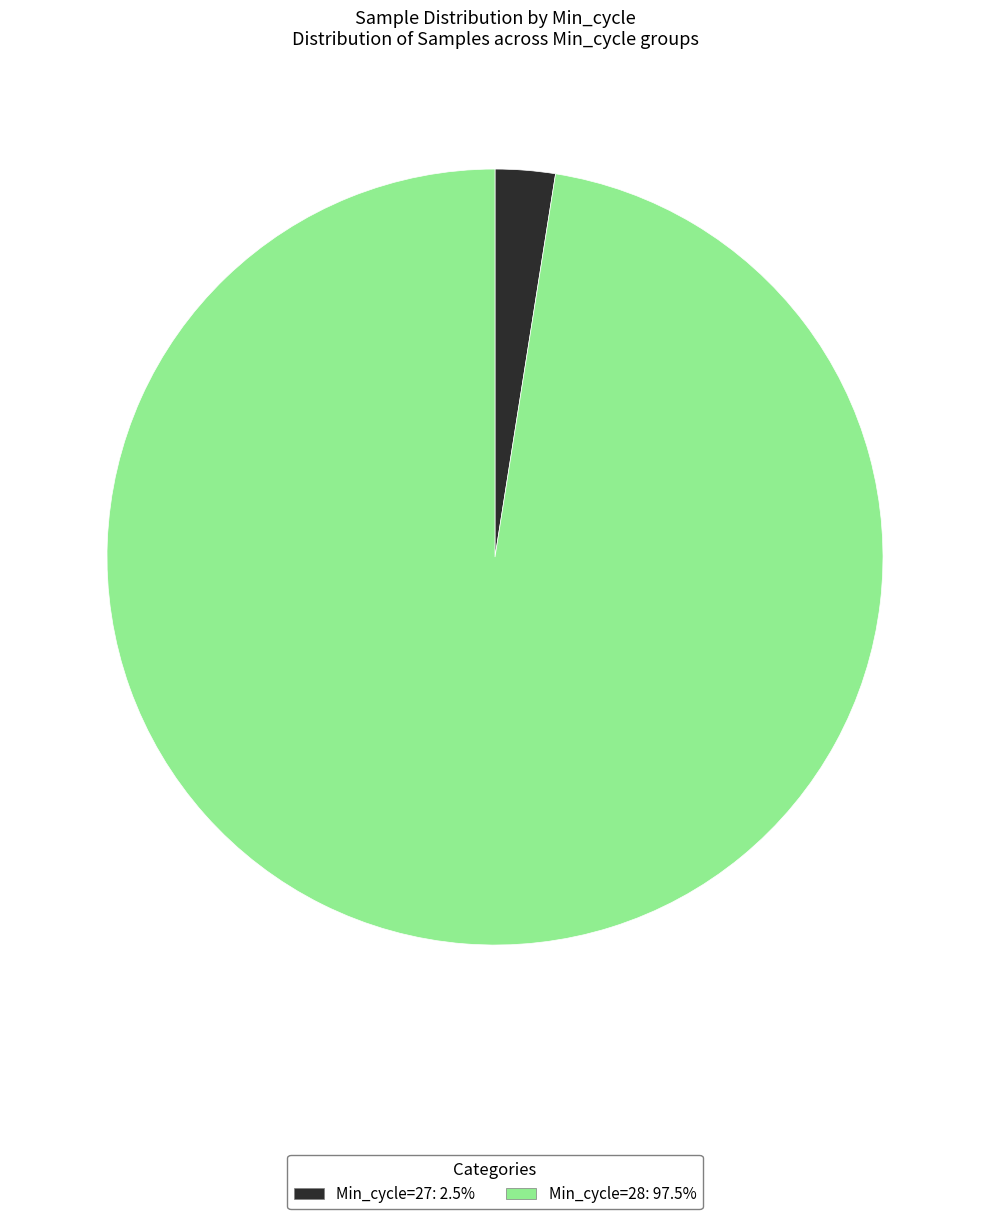

How many slices are in this pie chart?

2